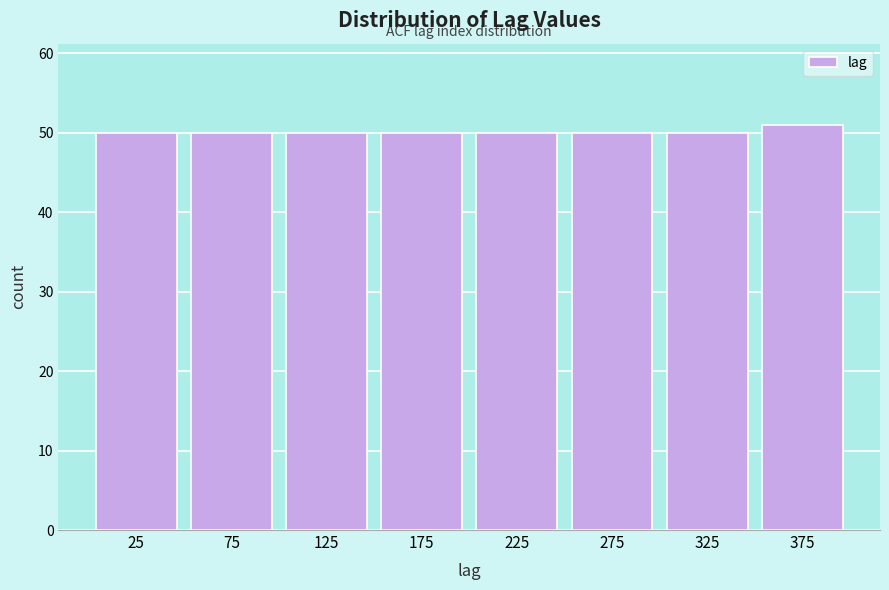

How tall is the bar that spans 150 to 200 on the x-axis? The values are not printed on the chart, so give them approximately, as read against the axis.

50